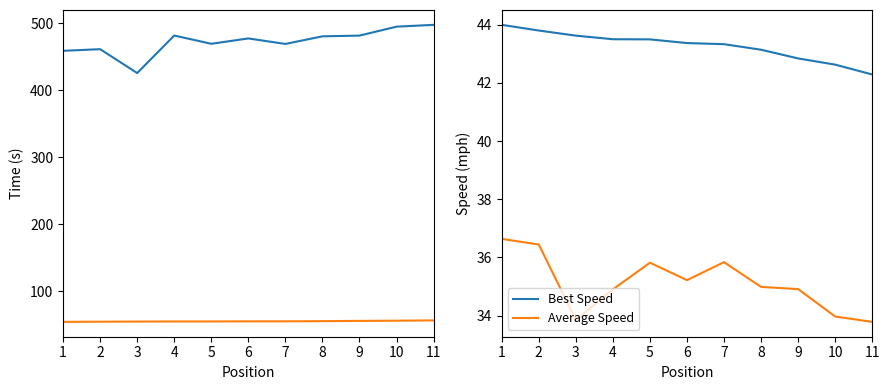

True or false: Total Time and Best Speed cross at least once.

False